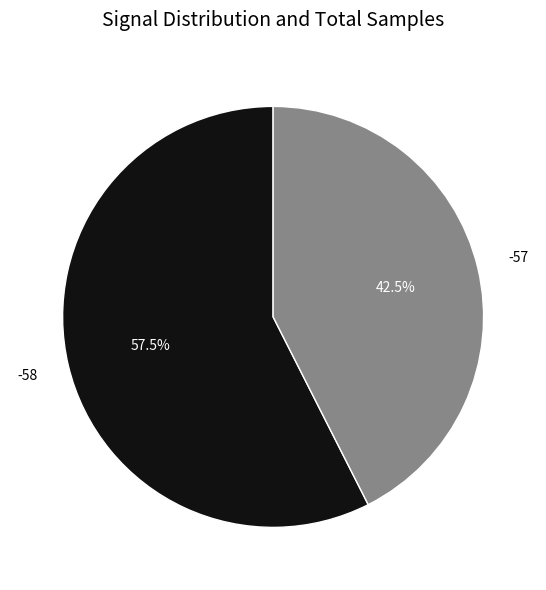

Does any single category account for the majority?

Yes